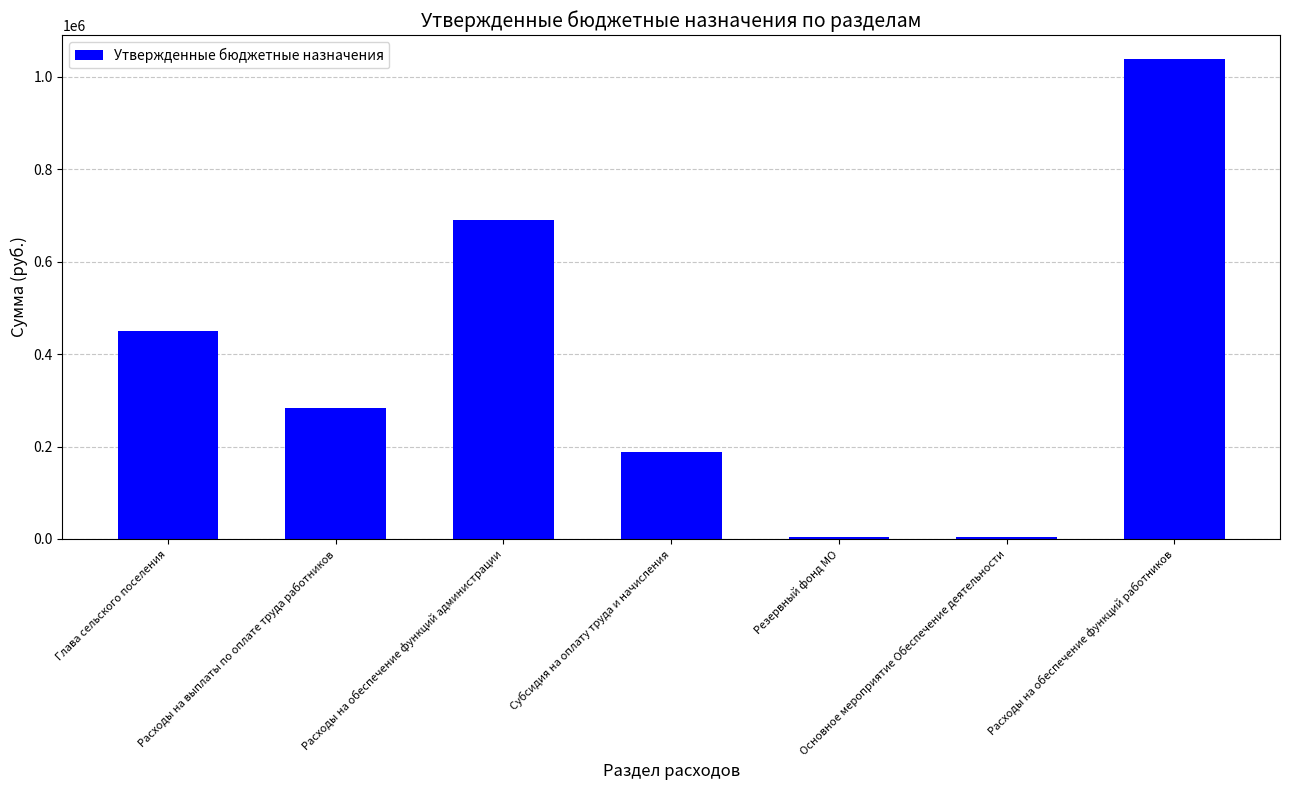

What is the label of the 5th bar from the left?

Резервный фонд МО